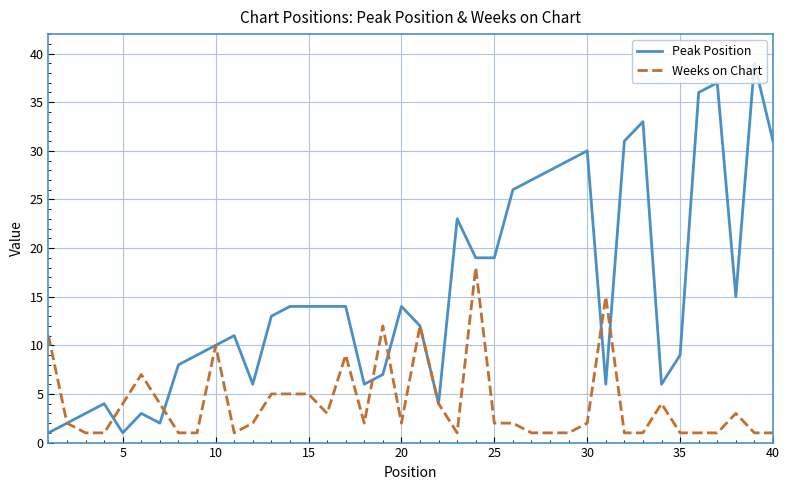

Which series has the largest total across all categories?

Peak Position